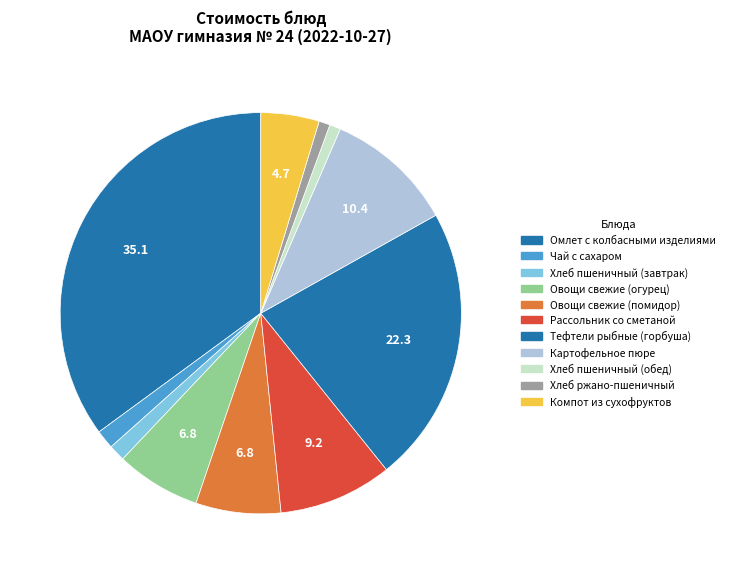

To the nearest percent, what is the difference between the Картофельное пюре and Рассольник со сметаной slice percentages?

1%